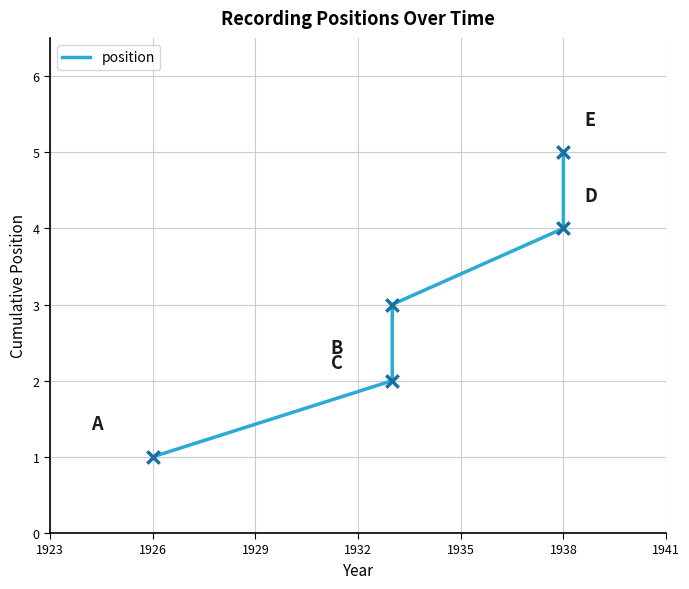

What is the change in value from 1929 to 1932?

+1